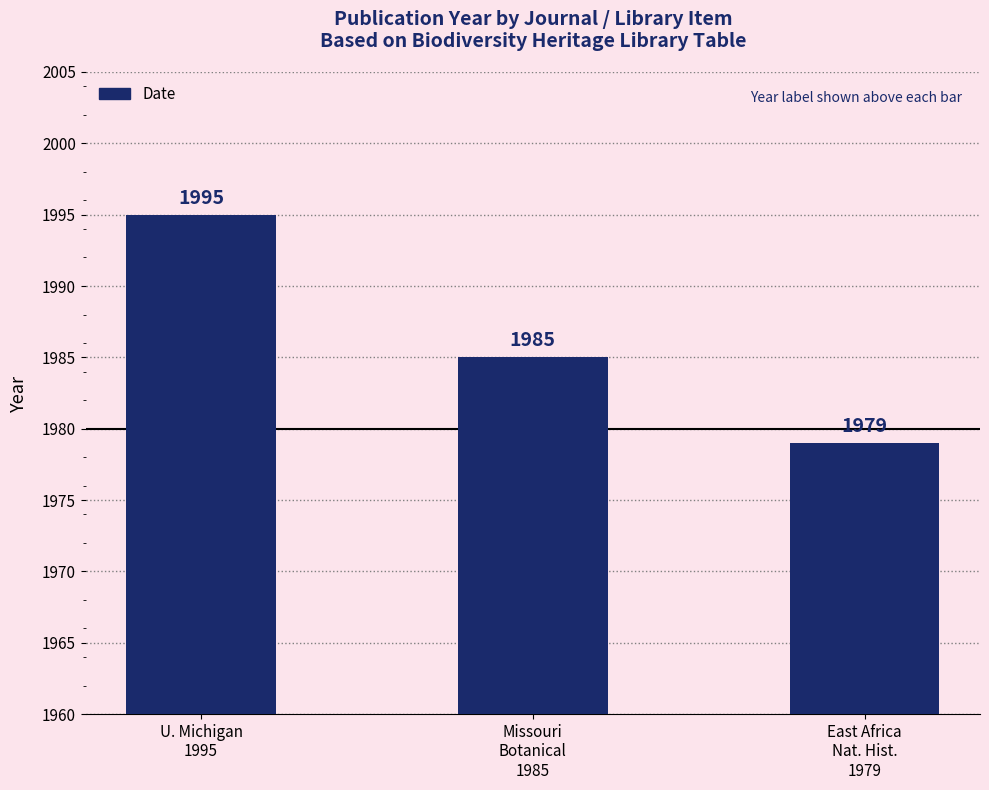

What is the change in value from U. Michigan
1995 to Missouri
Botanical
1985?

-10